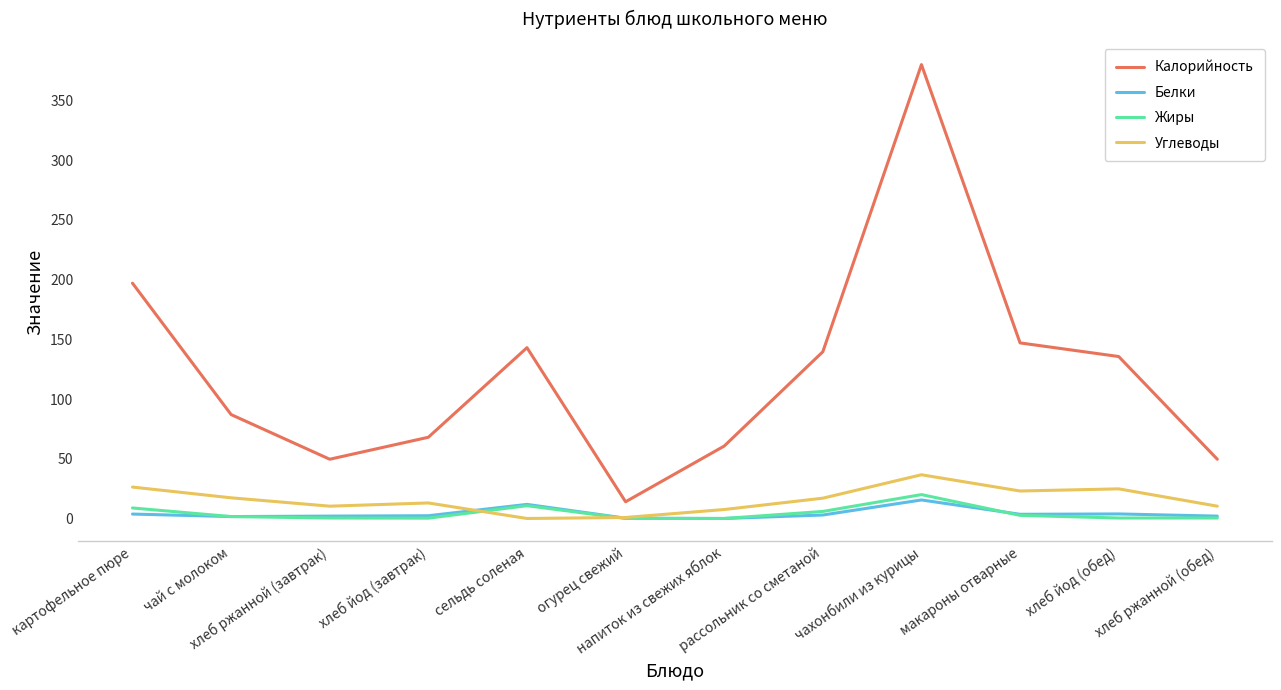

True or false: Углеводы and Калорийность intersect in this chart.

False